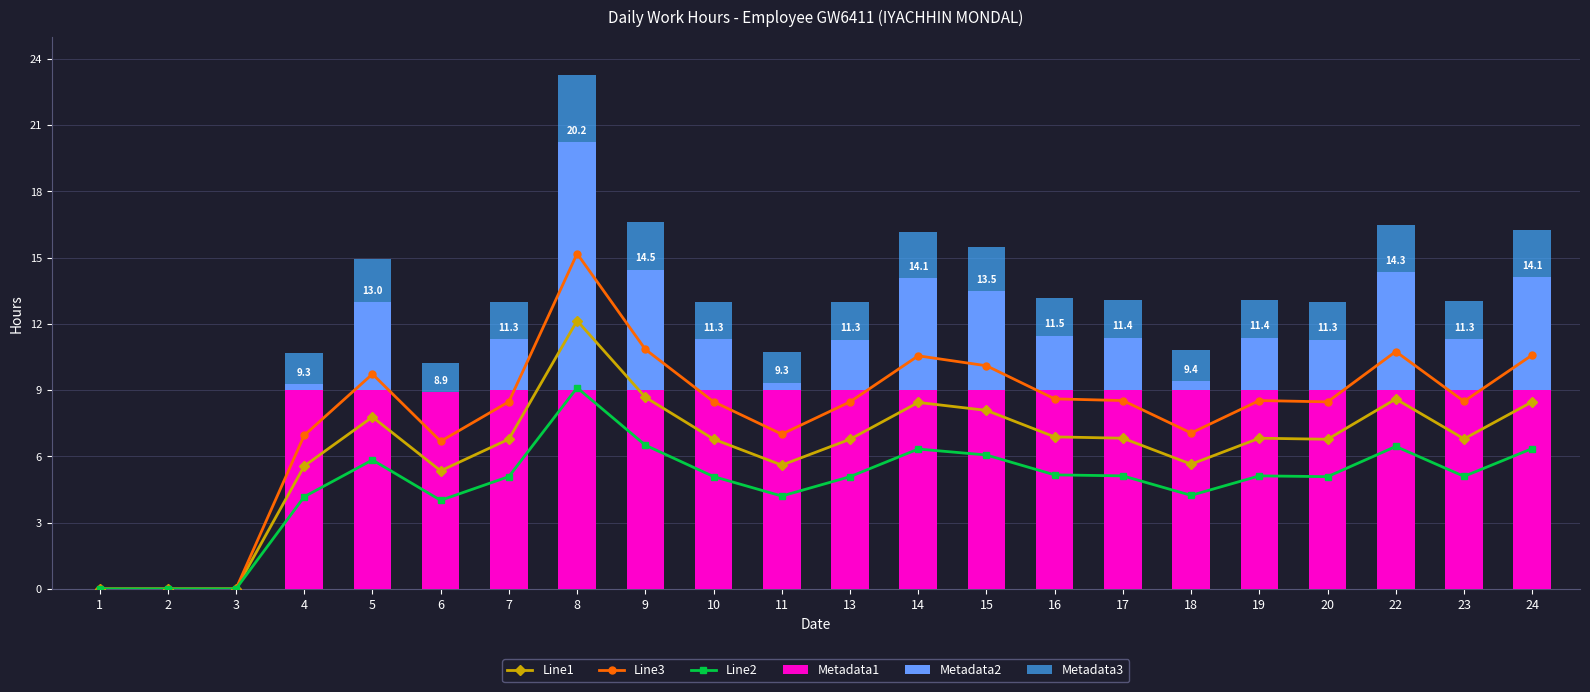

What is the average value of the Line3 series?

7.9